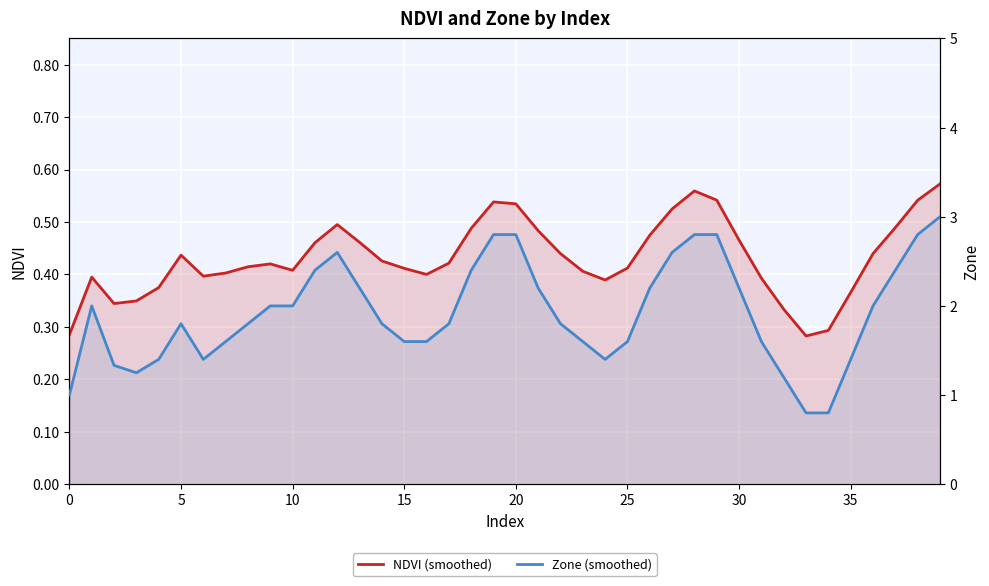

What is the sum of the NDVI (smoothed) values at 10 and 18?

0.9